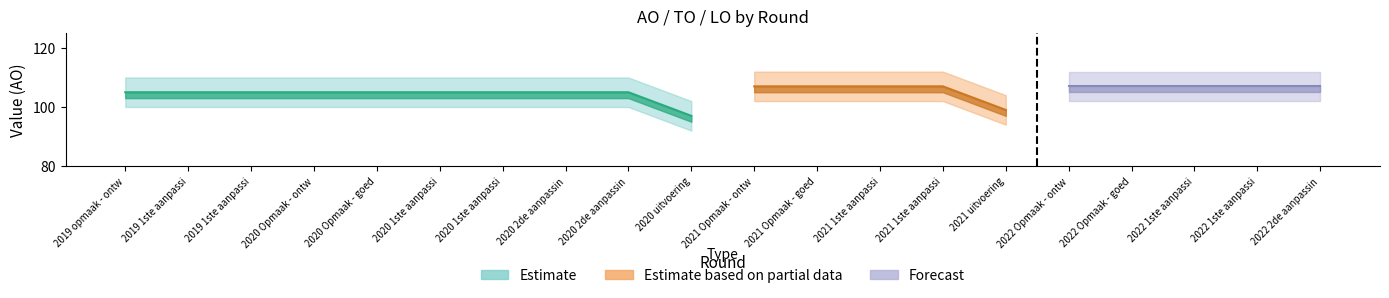

What position from the right is 2020 1ste aanpassing - goedgekeurd?

14